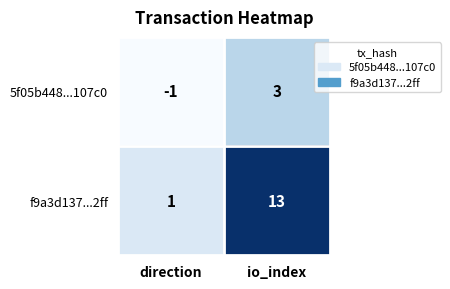

What is the minimum value shown in the chart?

-1